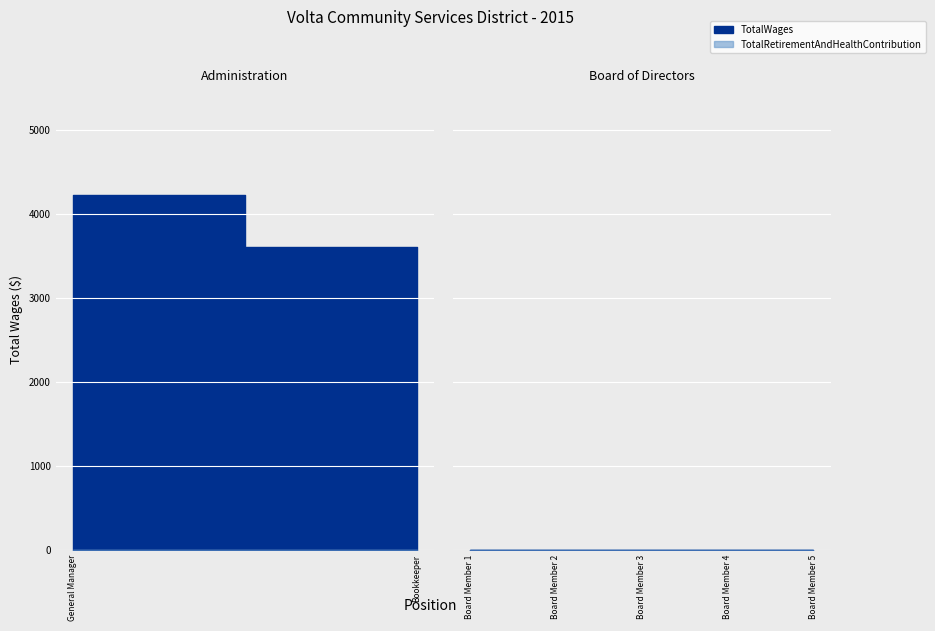

True or false: TotalWages and TotalRetirementAndHealthContribution cross at least once.

False